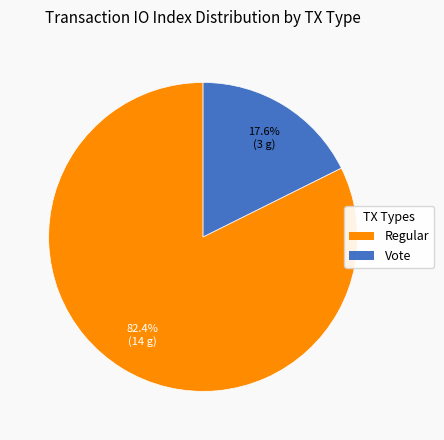

Does any single category account for the majority?

Yes